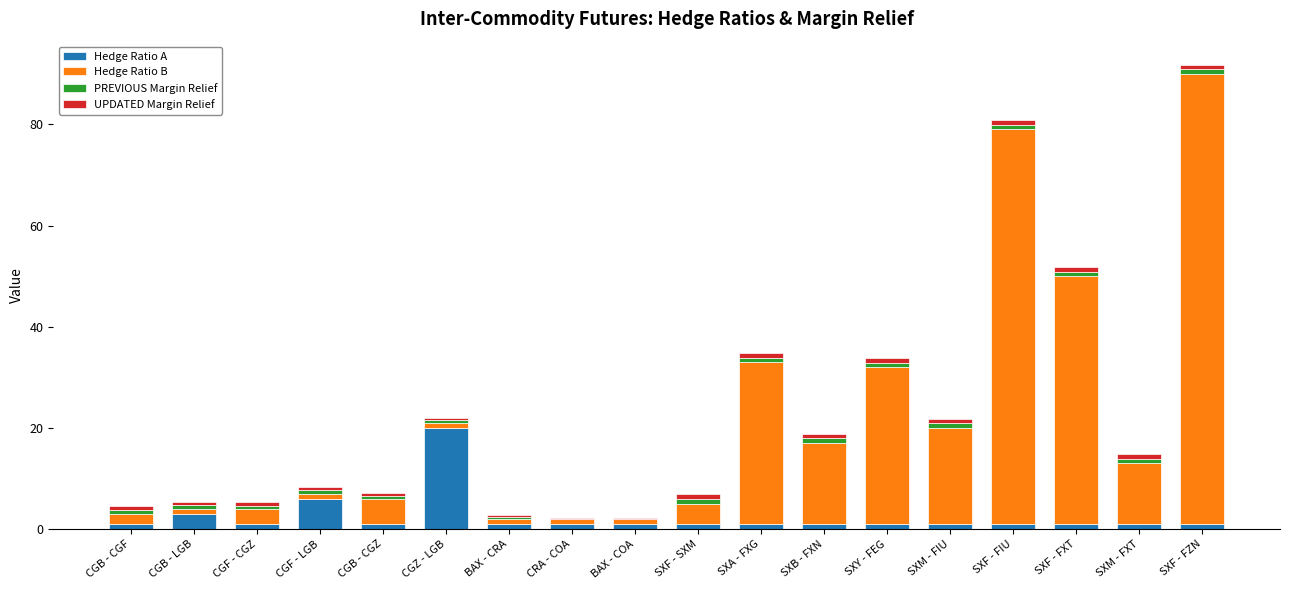

Where is Hedge Ratio A nearest to the value 10?

CGF - LGB